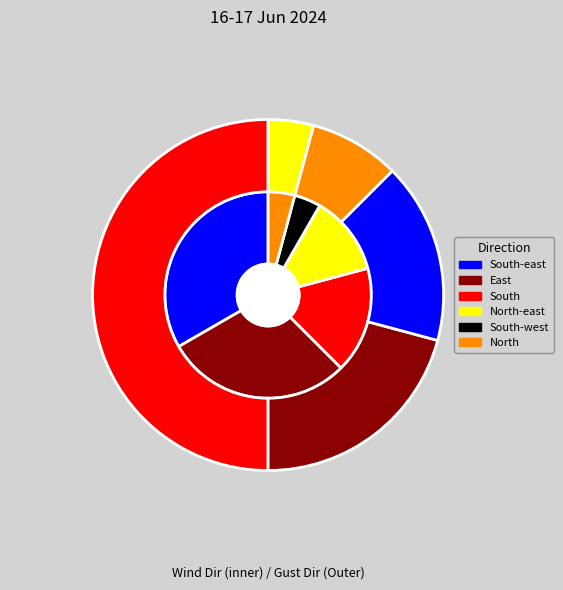

Which slice is the largest?

South-east